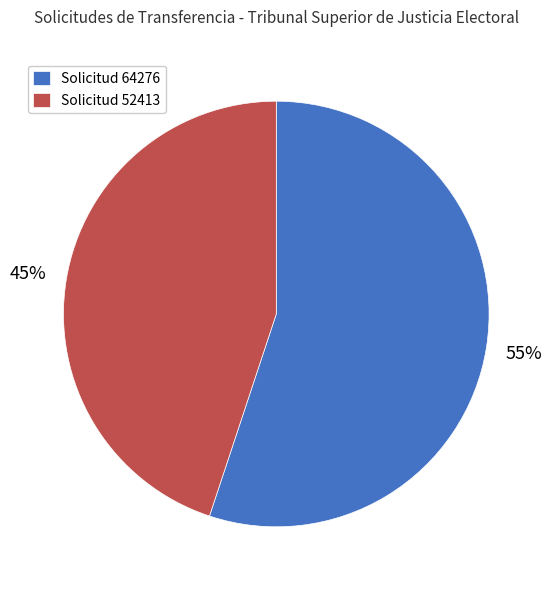

Do Solicitud 64276 and Solicitud 52413 together represent more than half of the pie?

Yes